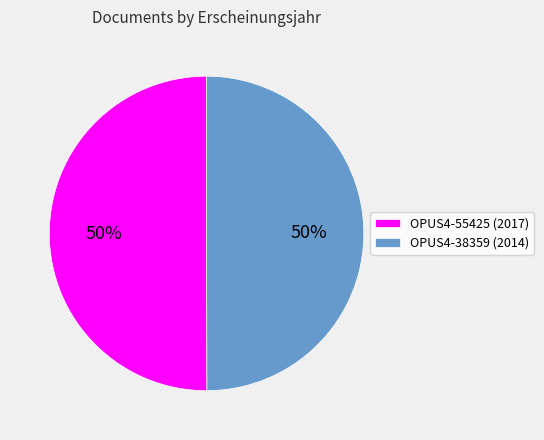

The OPUS4-38359 slice represents 50% of the pie. True or false?

True